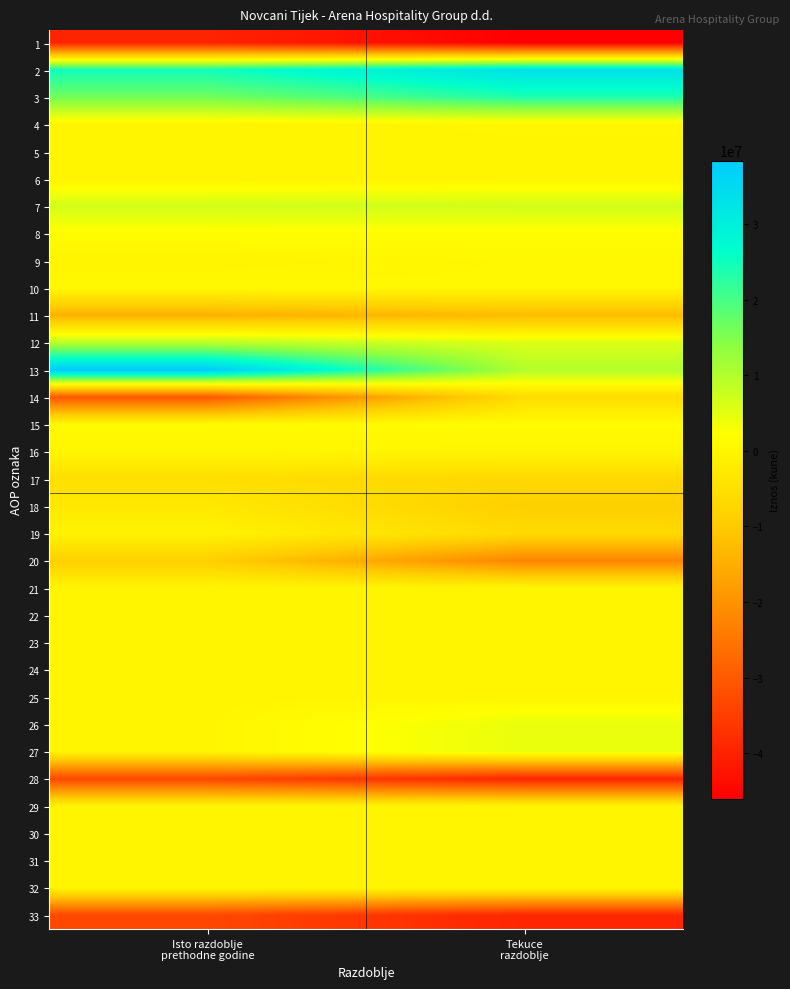

At which category does the chart reach its peak across all series?

Isto razdoblje
prethodne godine